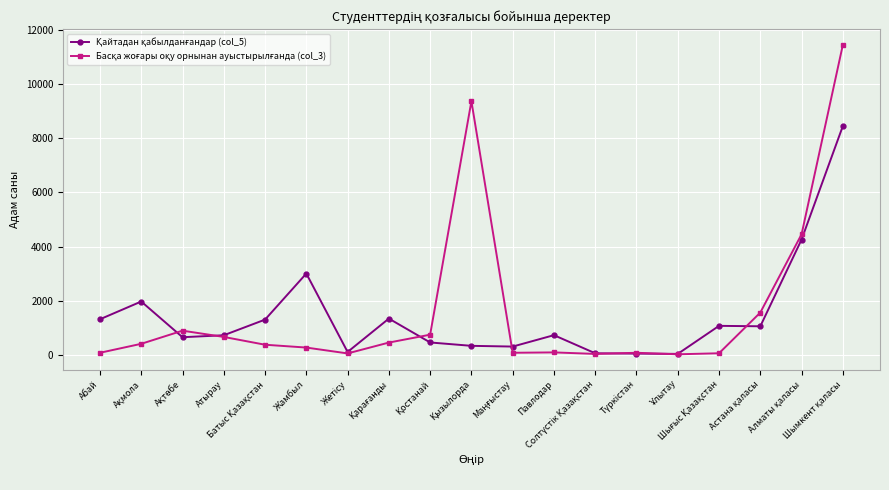

Is this an area chart (filled region under the line)?

No